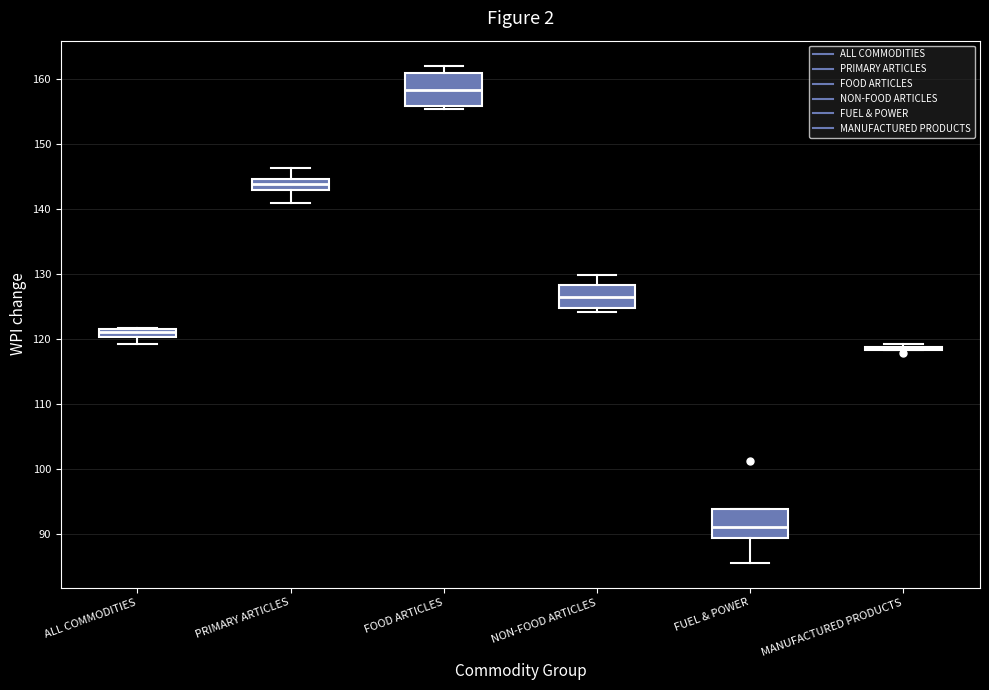

Where is the upper edge of the box for FUEL & POWER on the y-axis? The values are not printed on the chart, so give them approximately, as read against the axis.

94